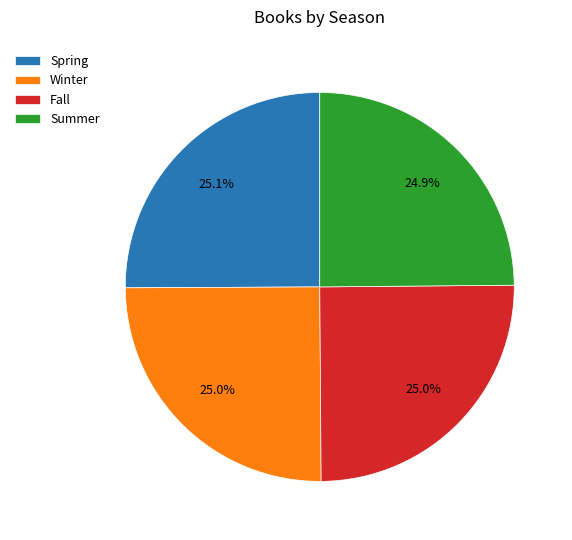

Does any single category account for the majority?

No